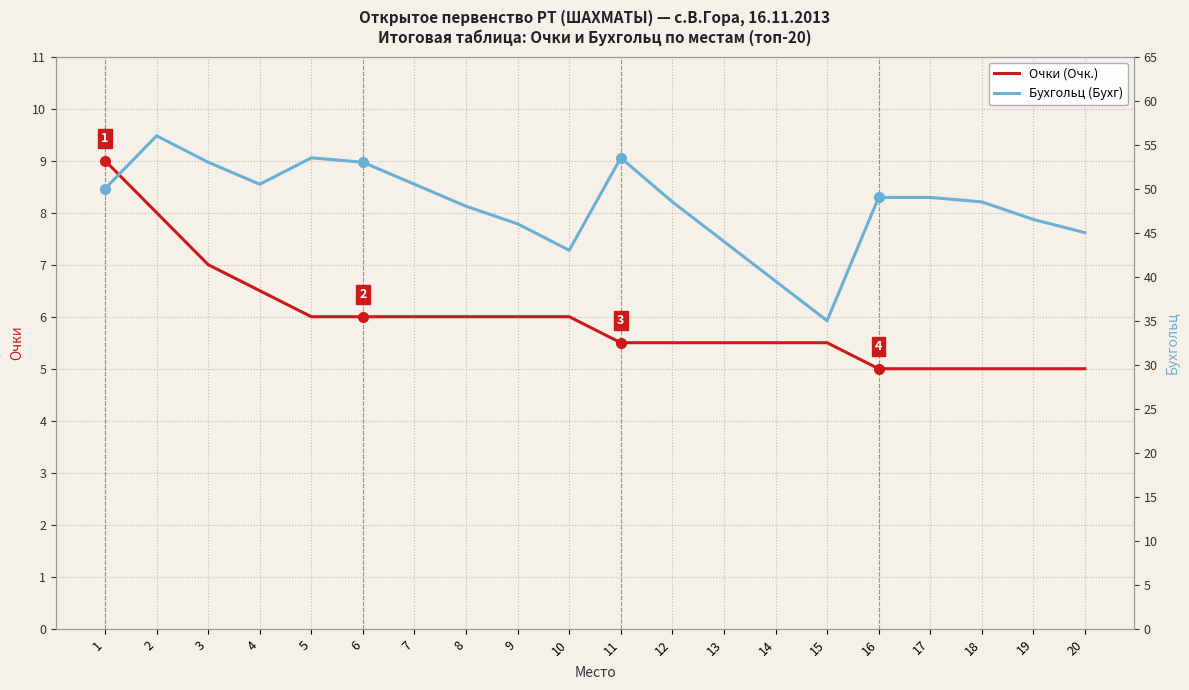

Which series has the widest spread of values?

Бухгольц (Бухг)